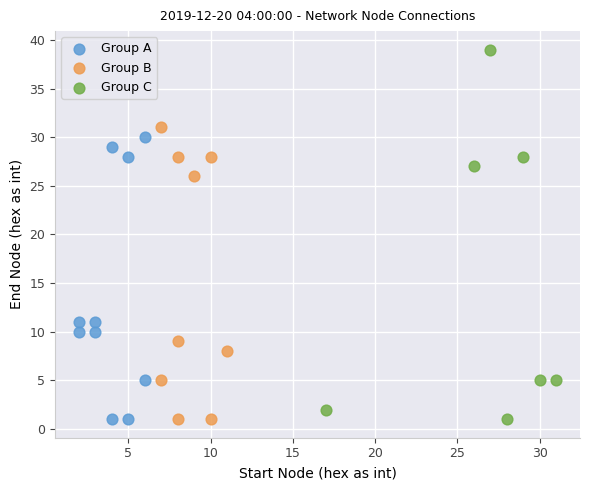

Which series has the widest spread of Y values?

Group C